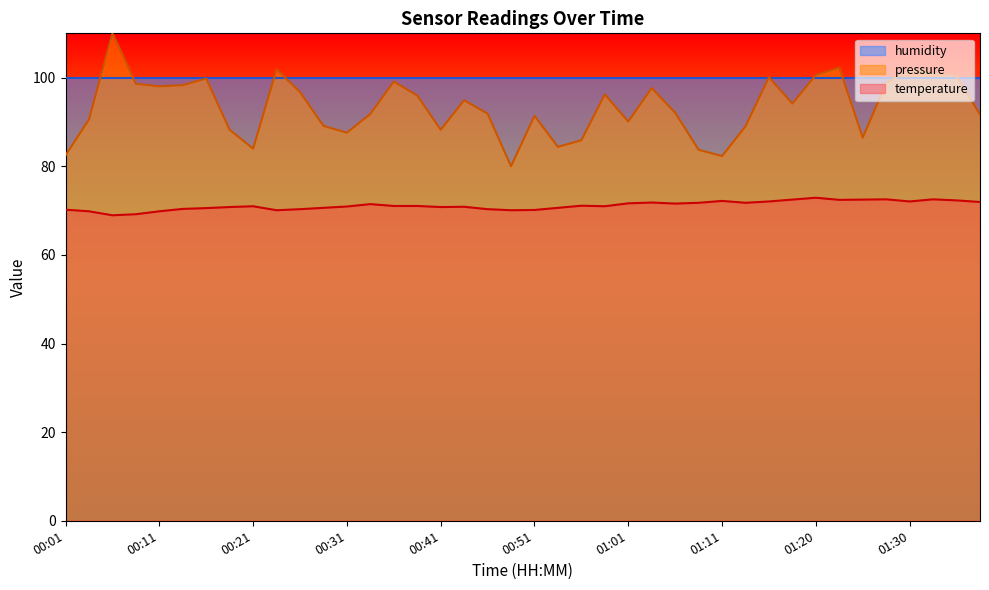

Is it true that the value at 00:51 is 93.0?

False